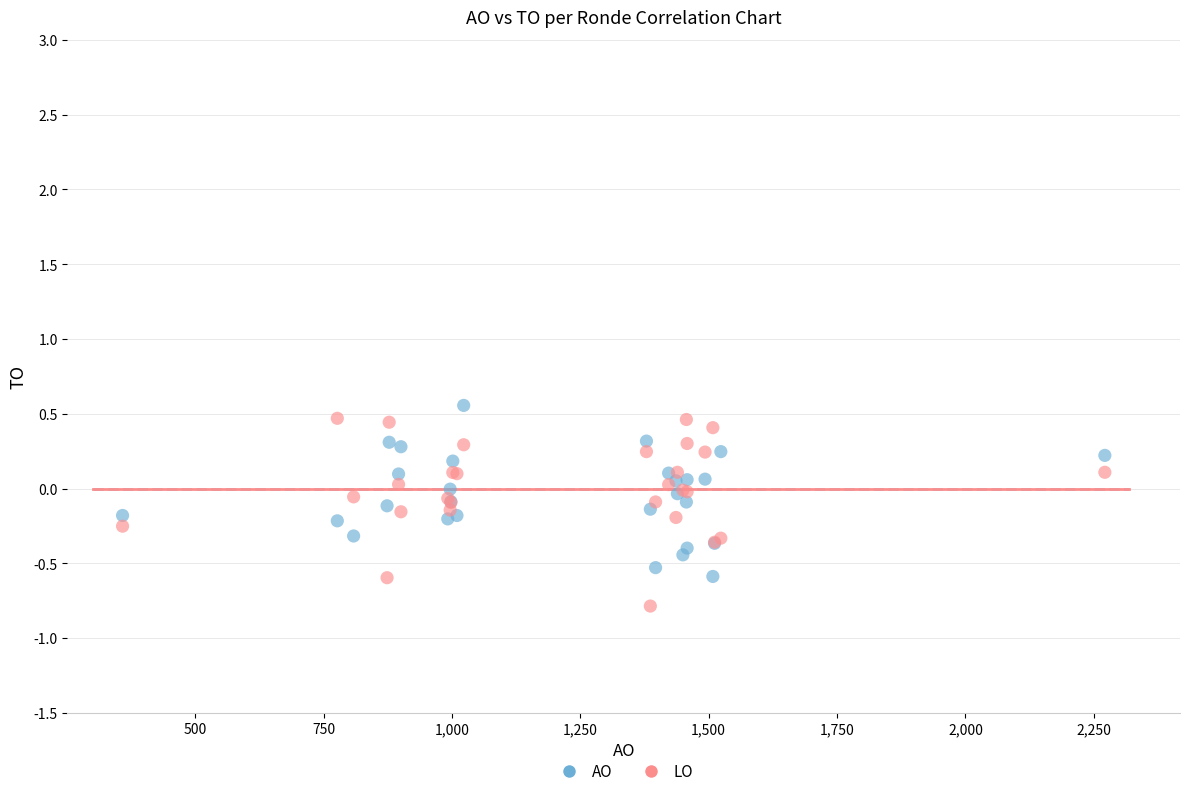

What is the X range (max minus min) for the scatter plot?

1913.2